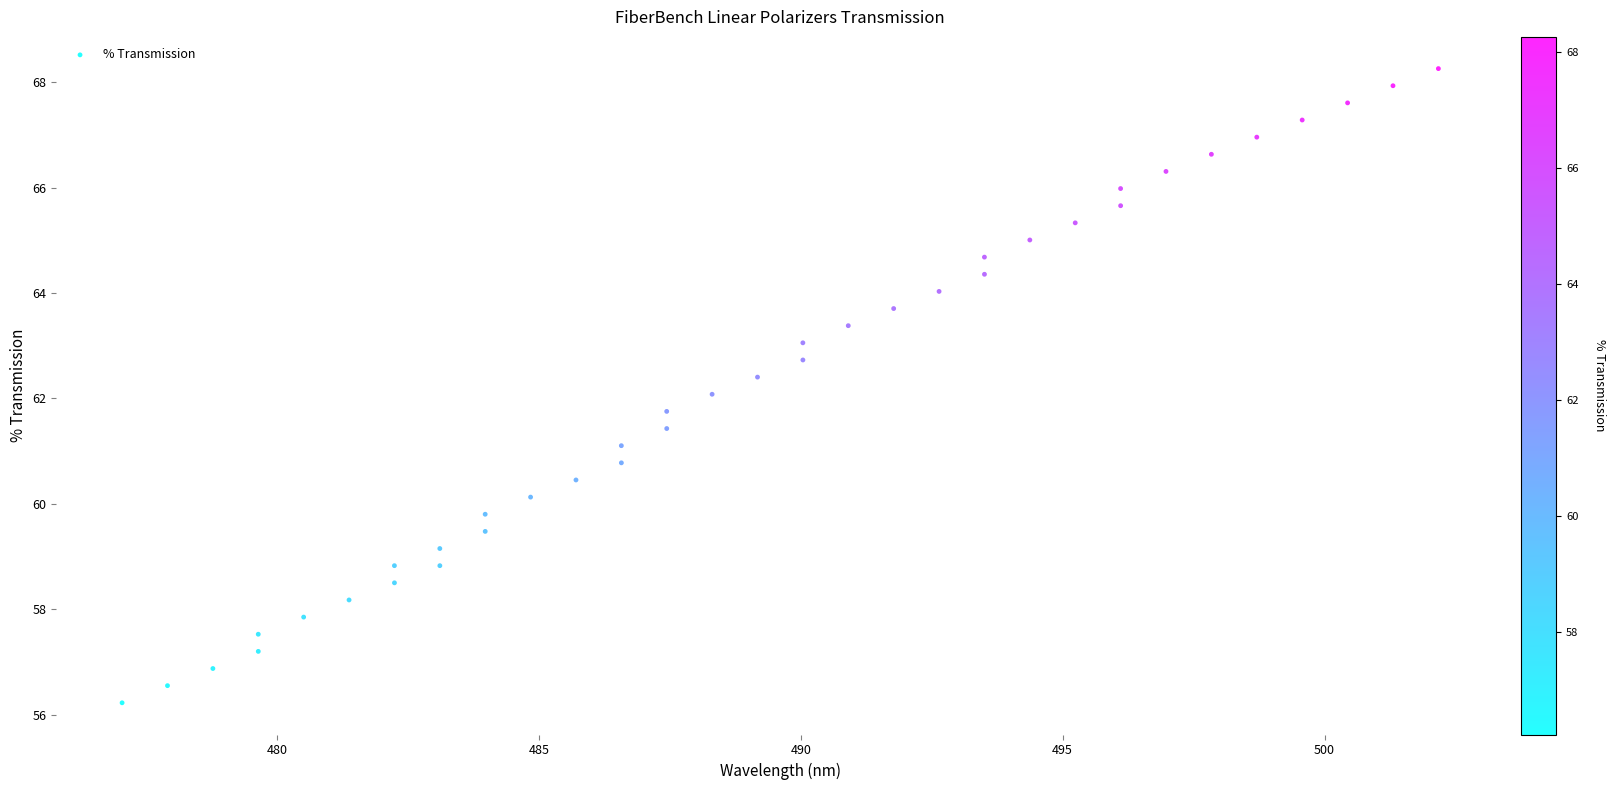

What is the range of X values (max minus min)?

25.1